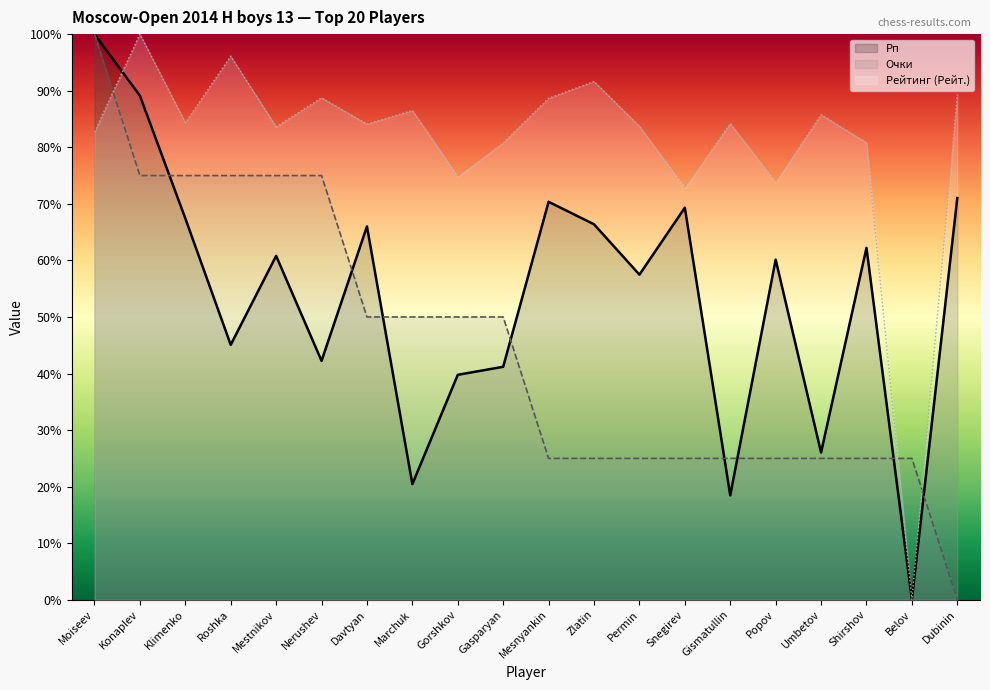

Does the chart display data point markers on the line(s)?

No